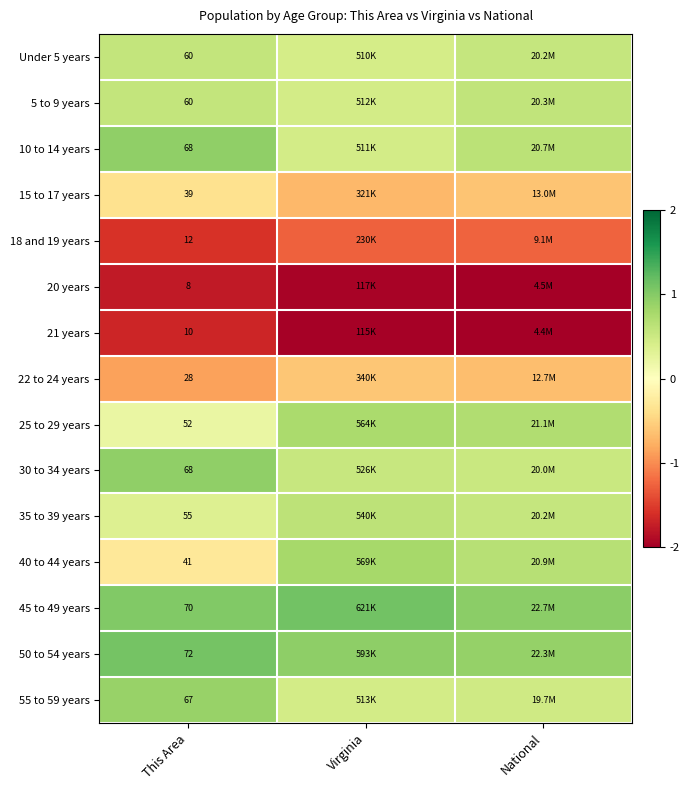

Between National and Virginia, which is larger?

National